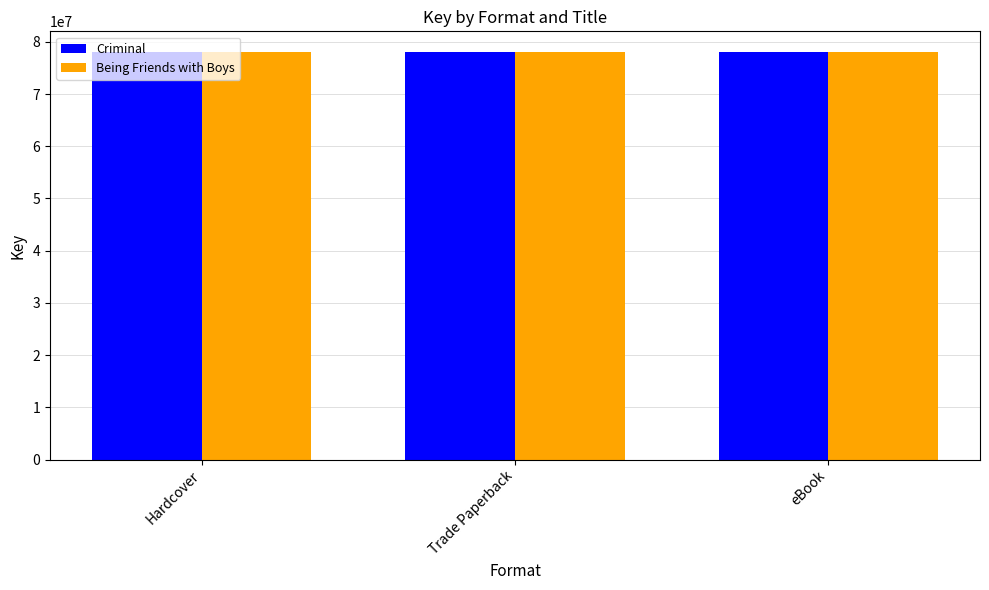

What is the spread (max minus min) of values at Trade Paperback?

6547